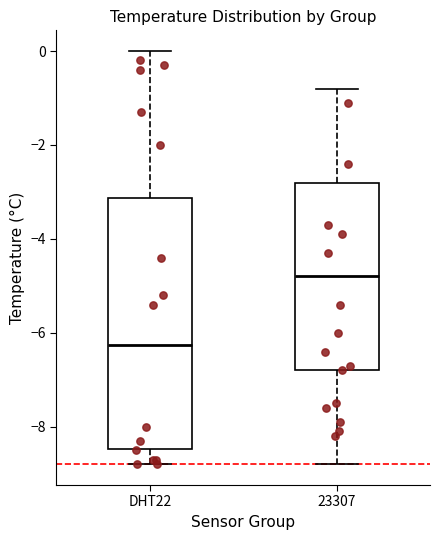

Reading left to right, read every box against the y-axis: the position of its median line, the range the box covers, and the ends of its whiskers. The values are not printed on the chart, so give them approximately, as read against the axis.

DHT22: median -6.2, box -8.4 to -3.2, whiskers -8.8 to 0.0
23307: median -4.8, box -6.8 to -2.8, whiskers -8.8 to -0.8